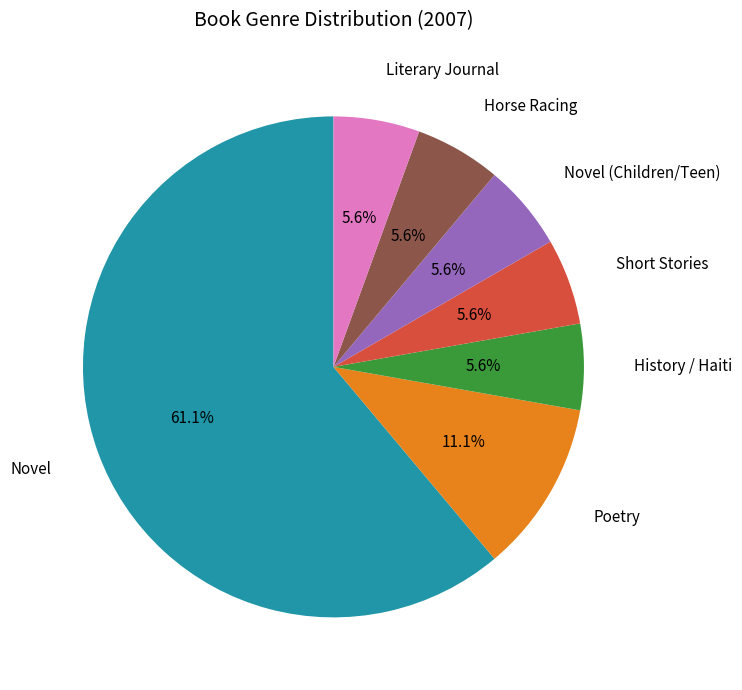

To the nearest percent, what is the average slice percentage?

14%